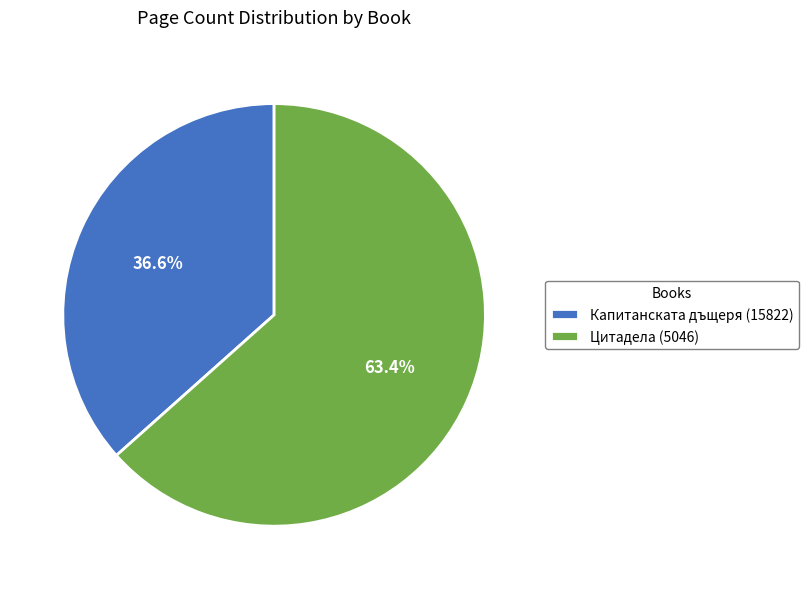

What percentage is NOT represented by Цитадела (5046)?

36.6%